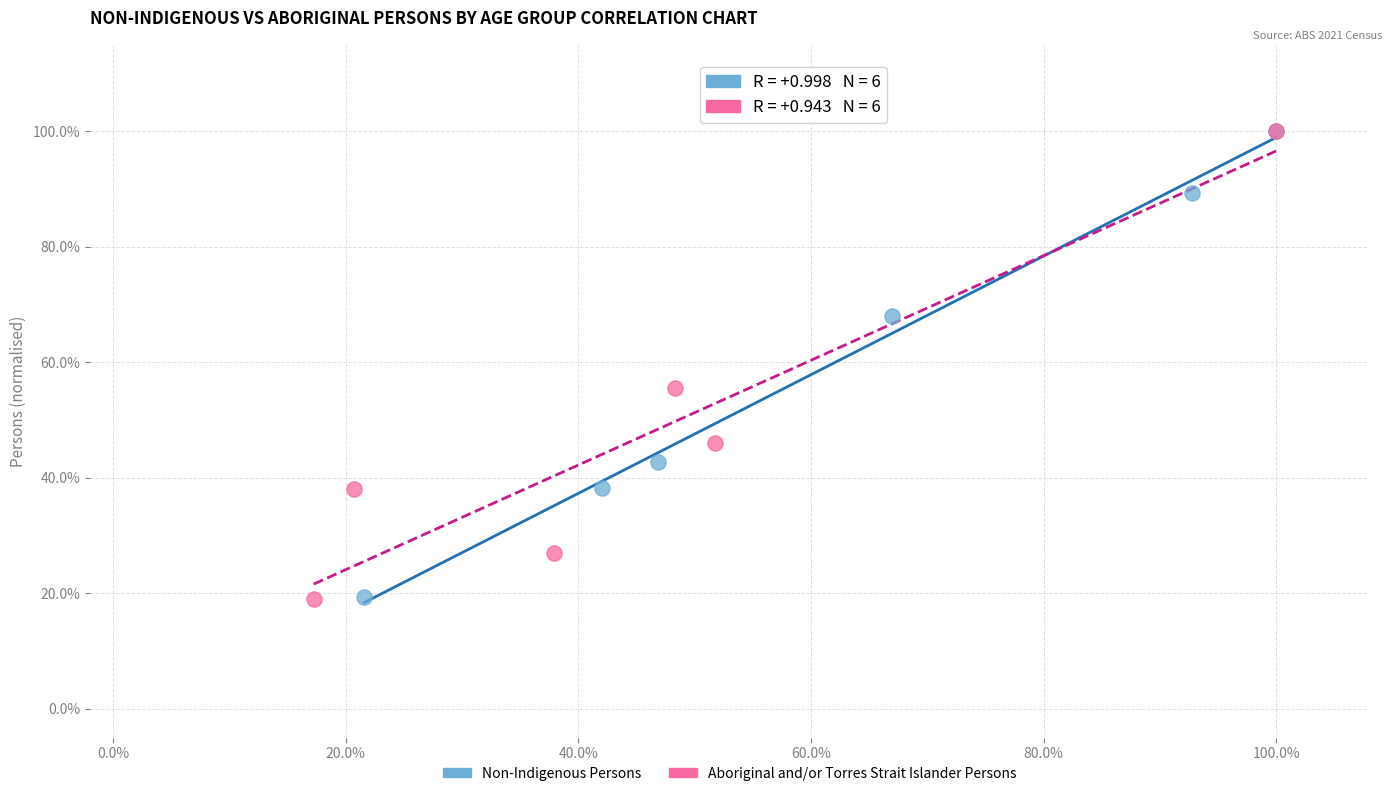

What are all the series names shown in the legend?

Non-Indigenous Persons, Aboriginal and/or Torres Strait Islander Persons